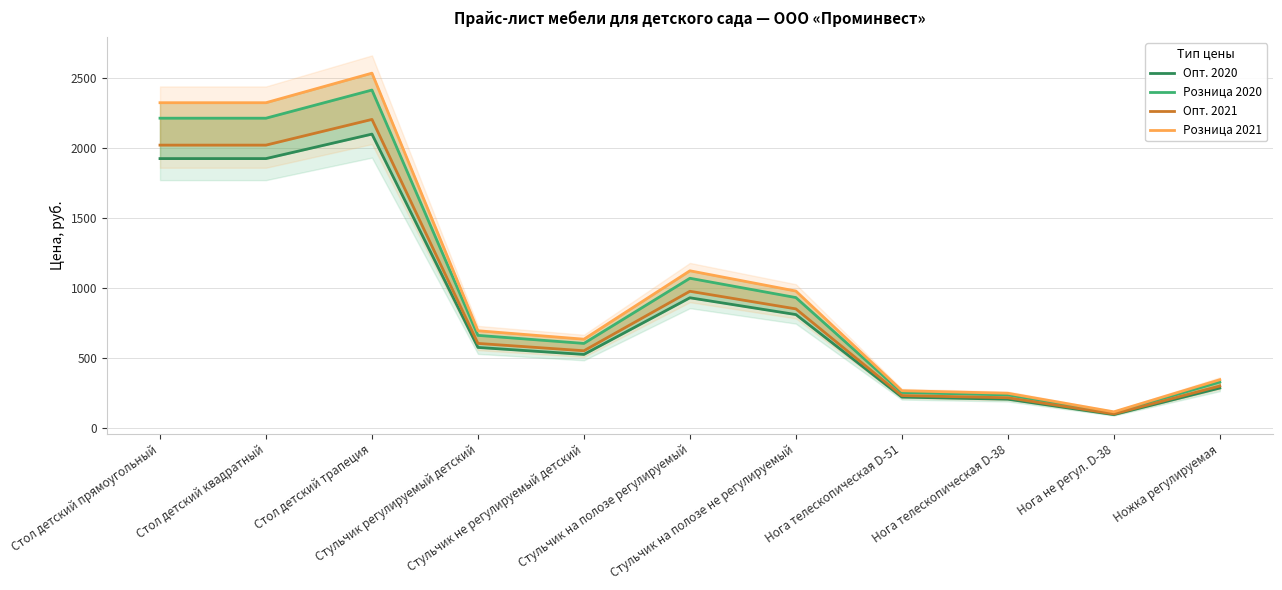

The Розница 2020 series shows 271.8 at Стульчик не регулируемый детский. True or false?

False